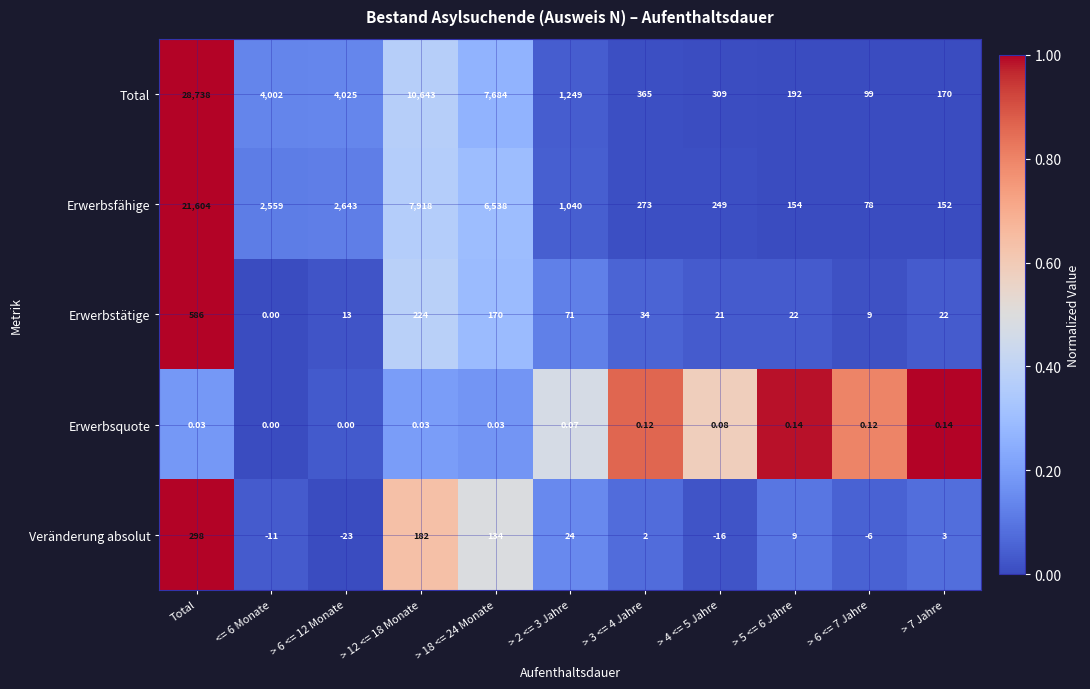

At which label does Erwerbstätige first exceed 22?

Total